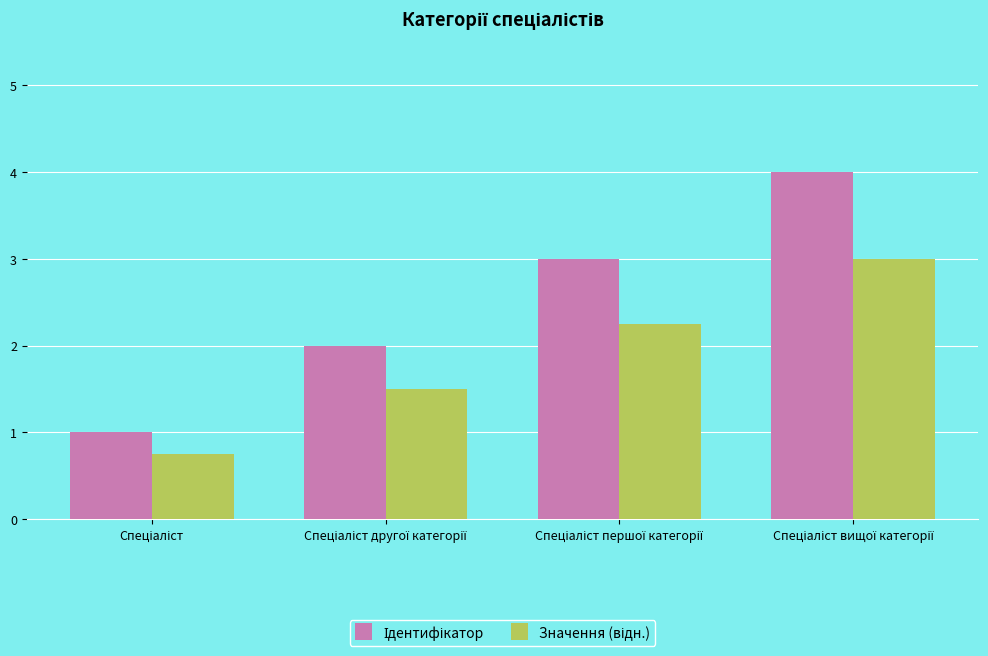

What is the minimum value shown in the chart?

0.8